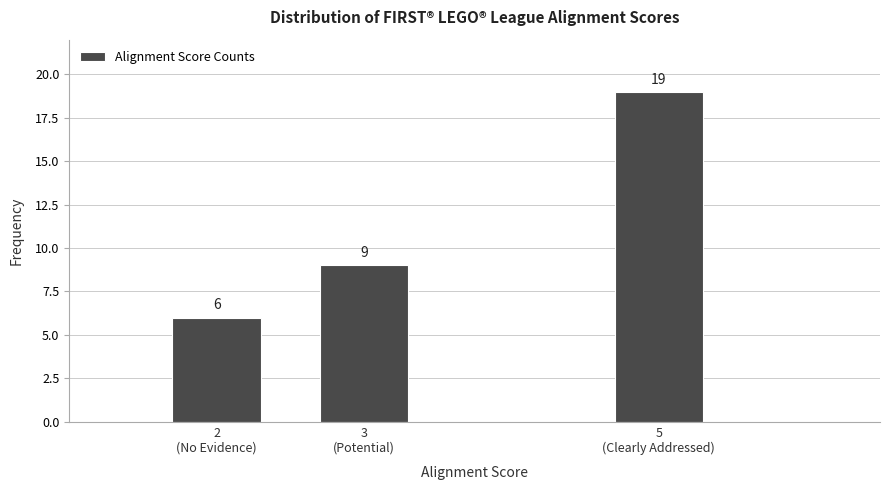

Reading left to right, what are all the values shown in this chart?

6	9	19